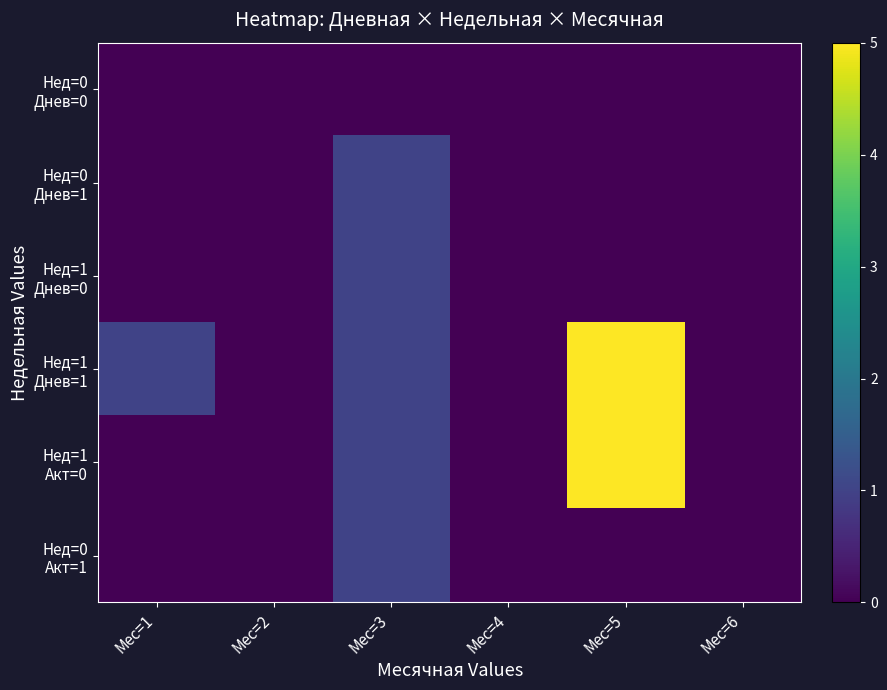

Between Мес=5 and Мес=6, which is larger?

Мес=5